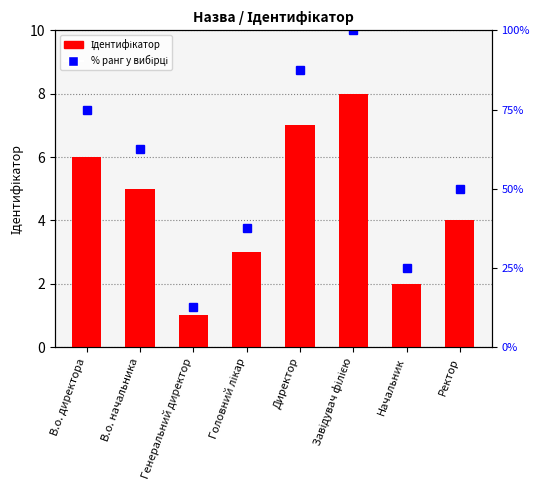

List the labels in order of value, largest first.

Завідувач філією, Директор, В.о. директора, В.о. начальника, Ректор, Головний лікар, Начальник, Генеральний директор